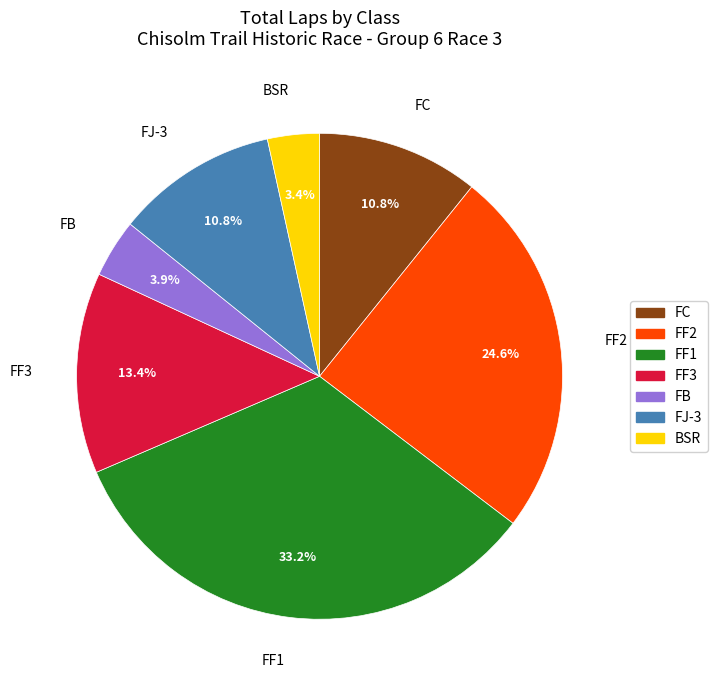

Approximately how many times larger is the value at FF2 compared to FC?

2.3